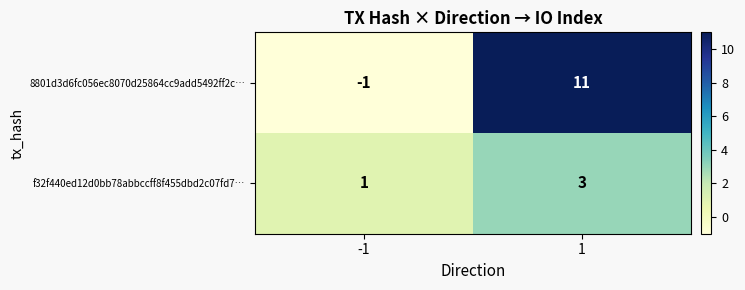

Rank the series by their average value, from highest to lowest.

8801d3d6fc056ec8070d25864cc9add5492ff2c…, f32f440ed12d0bb78abbccff8f455dbd2c07fd7…